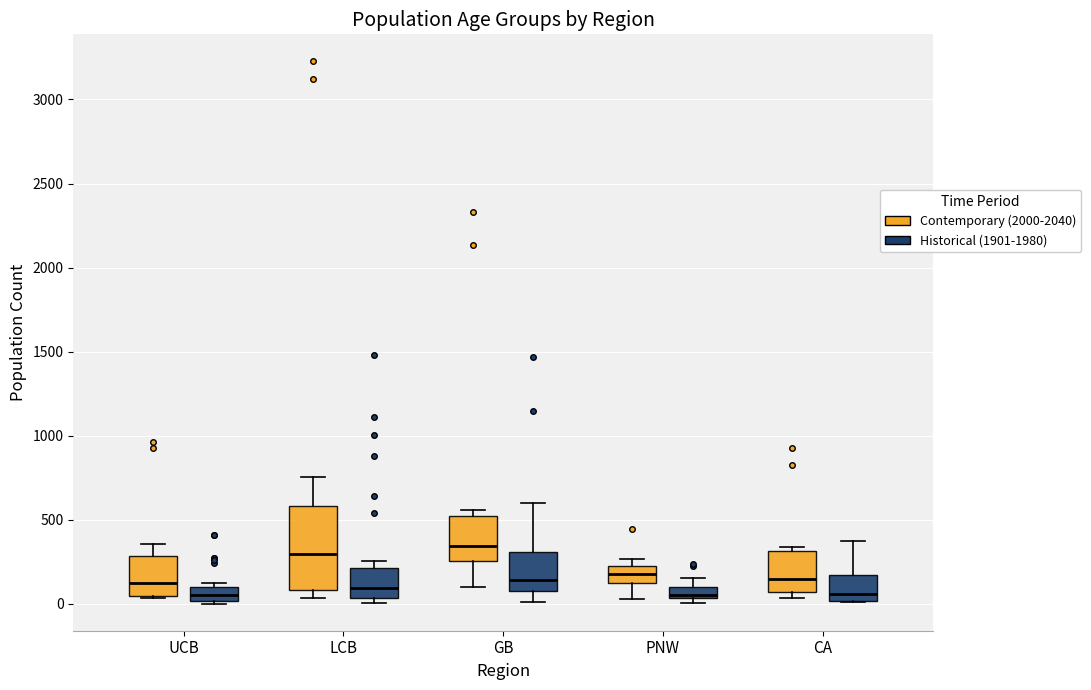

Where is the lower edge of the box for PNW (Historical (1901-1980)) on the y-axis? The values are not printed on the chart, so give them approximately, as read against the axis.

50